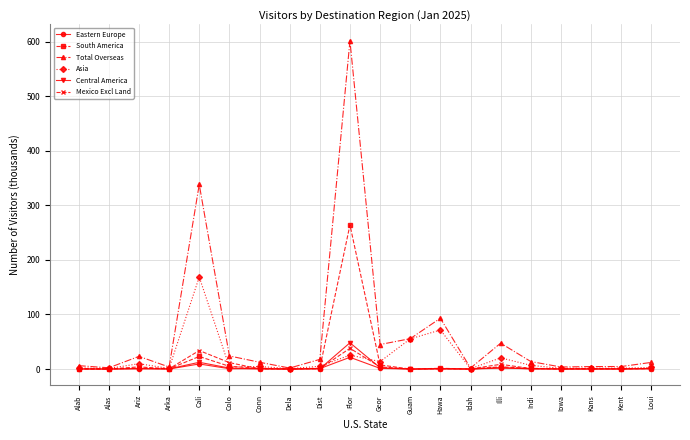

How many distinct data groups are displayed?

6